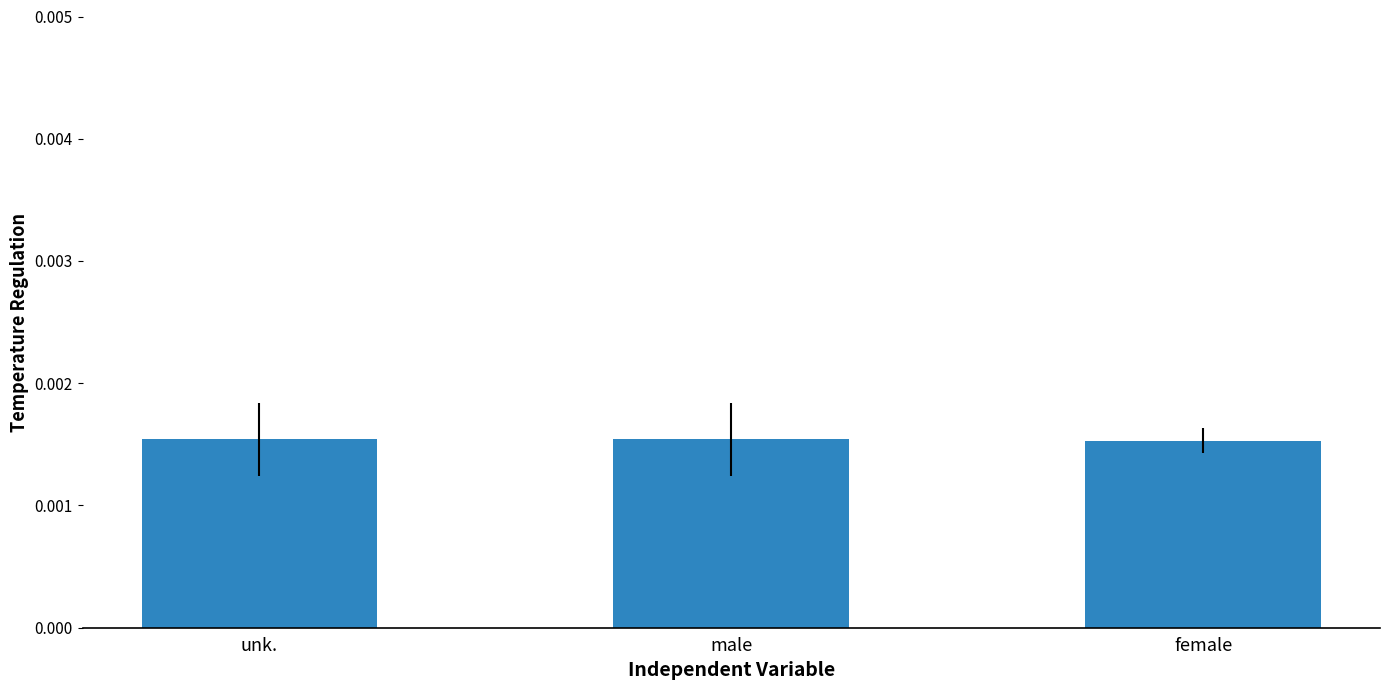

What is the label of the 3rd bar from the left?

female